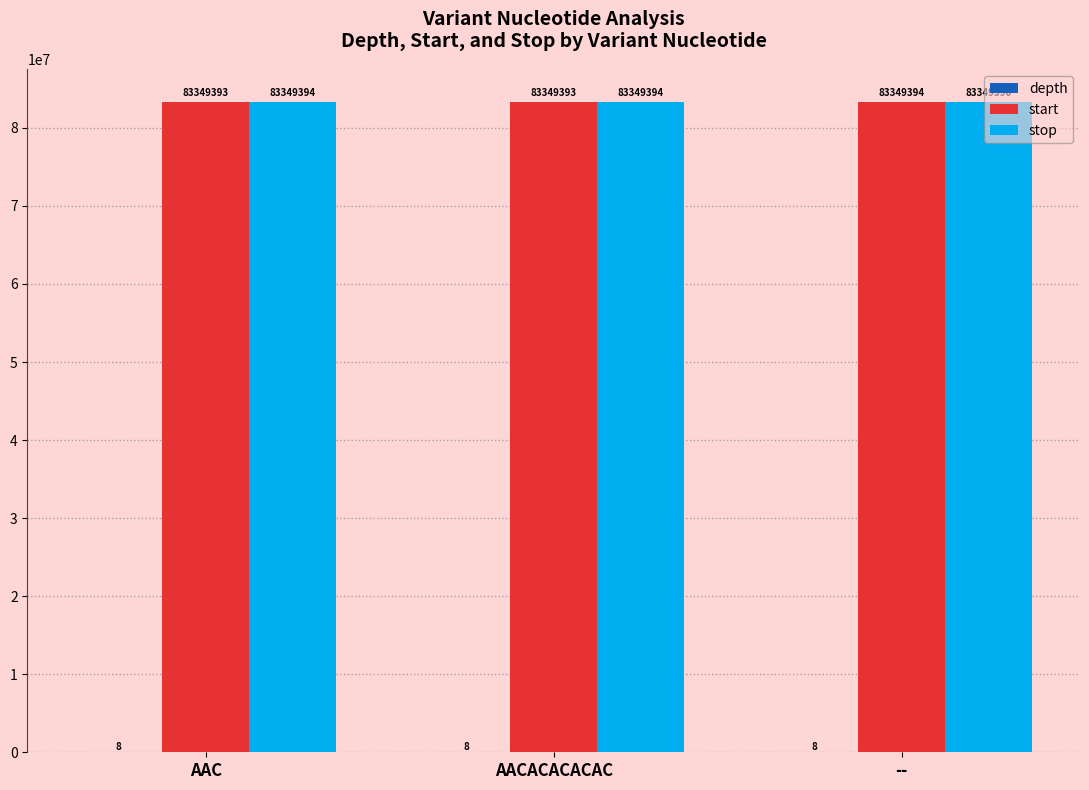

True or false: stop has a value of 112362455 at AACACACACAC.

False